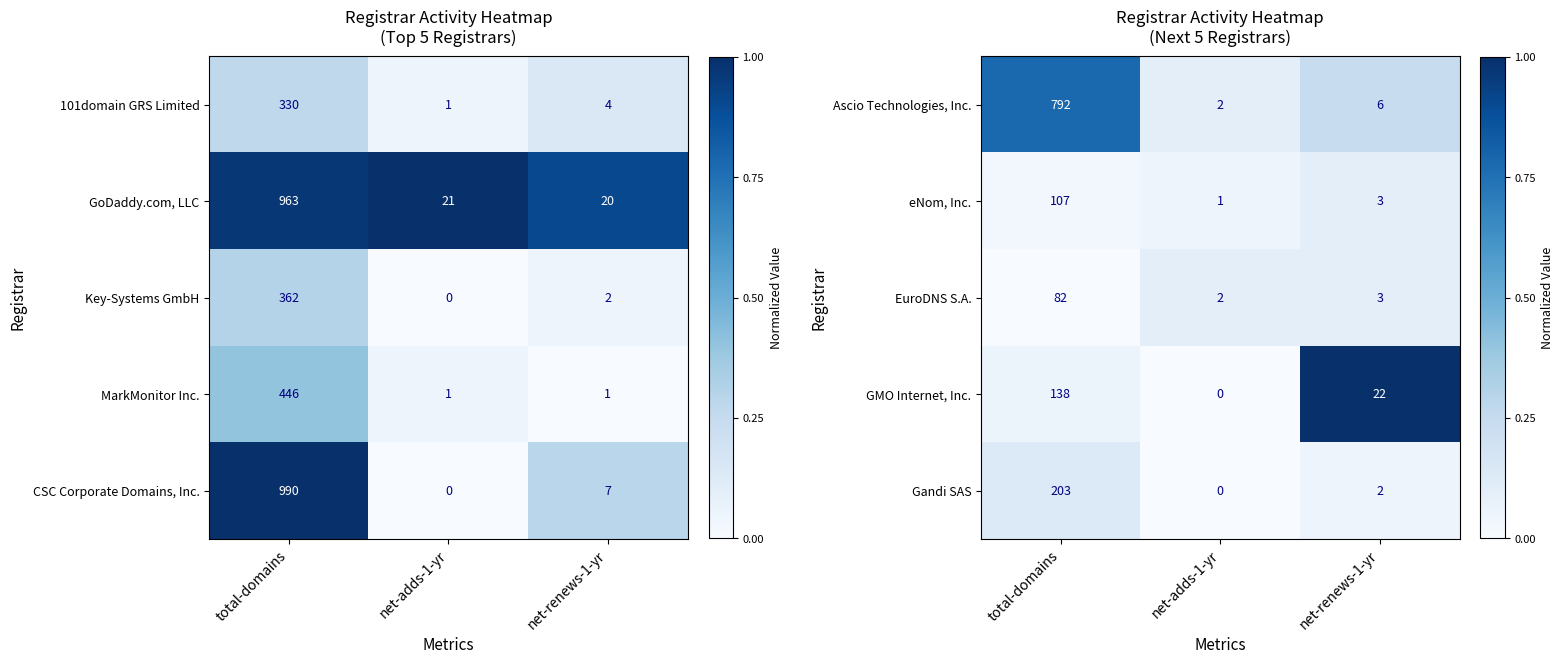

What is the sum of the EuroDNS S.A. values at net-adds-1-yr and total-domains?

84